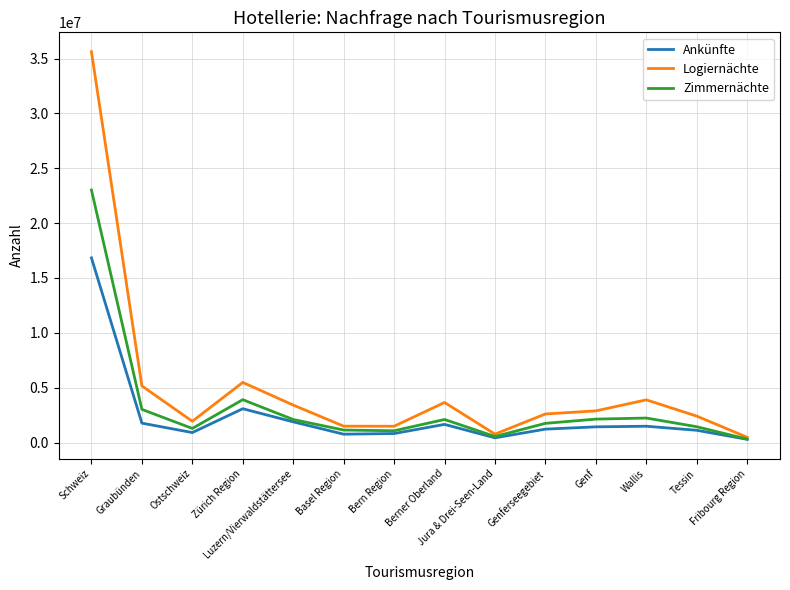

What is the minimum value shown in the chart?

290091